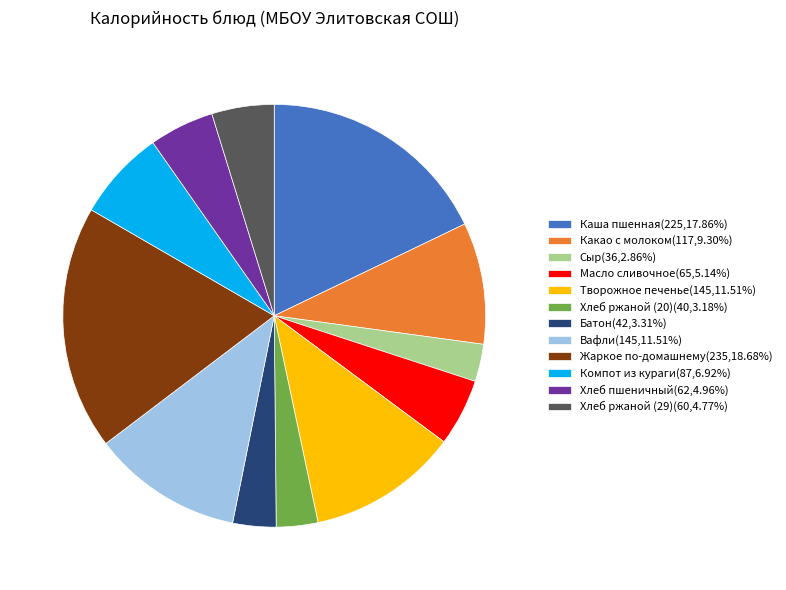

Does any single category account for the majority?

No